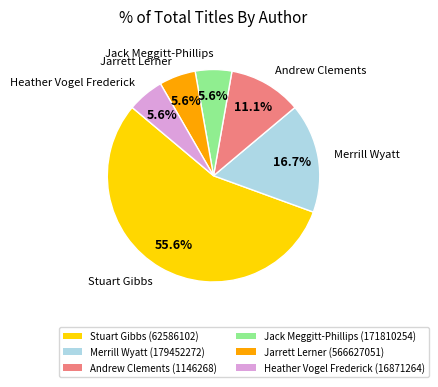

Combined, what portion of the pie is Stuart Gibbs (62586102) and Jack Meggitt-Phillips (171810254)?

61.1%